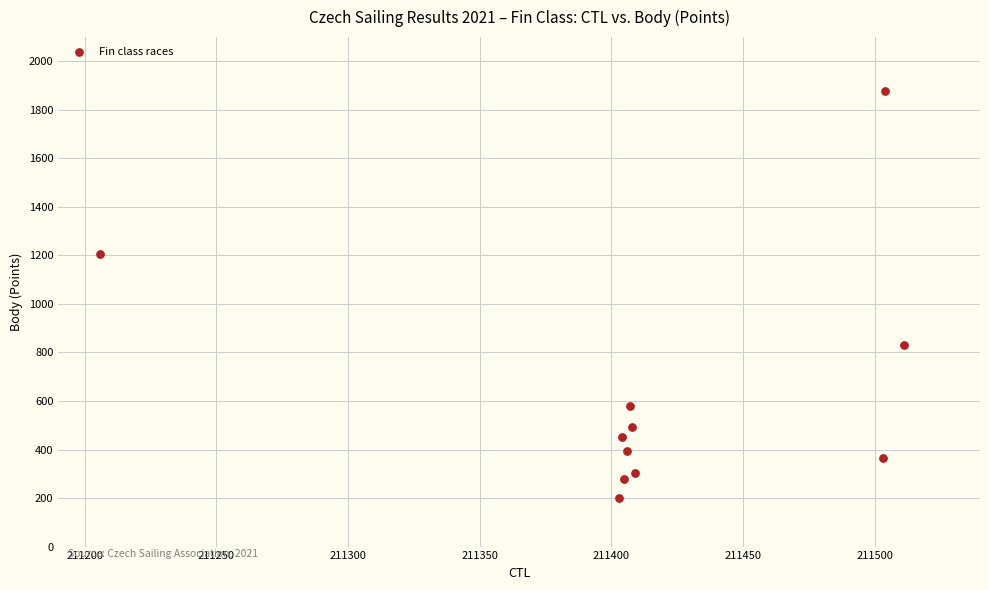

What Y value in the scatter plot is closest to 1039?

1206